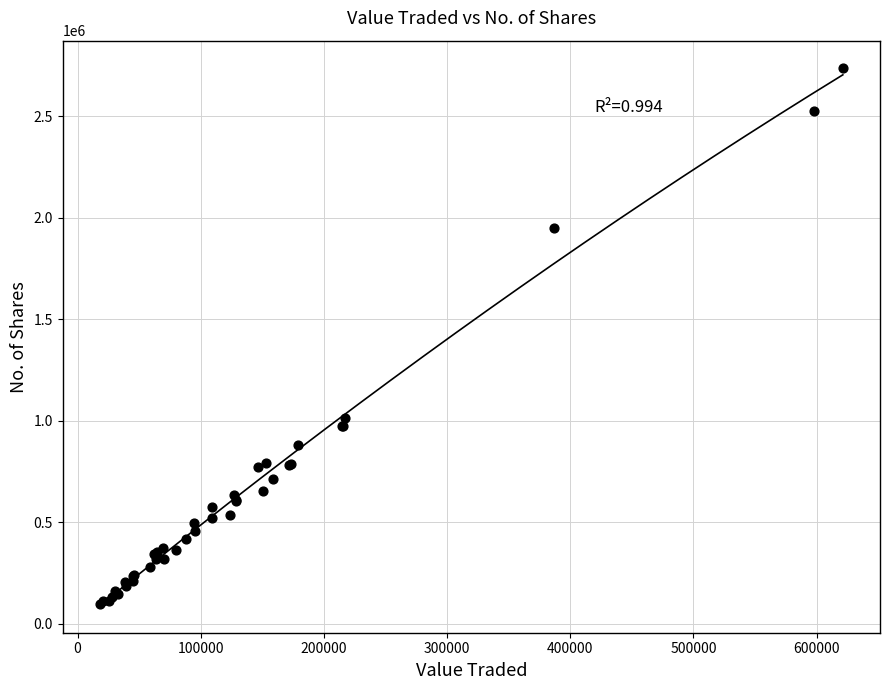

What Y value in the scatter plot is closest to 1417570?

1015780